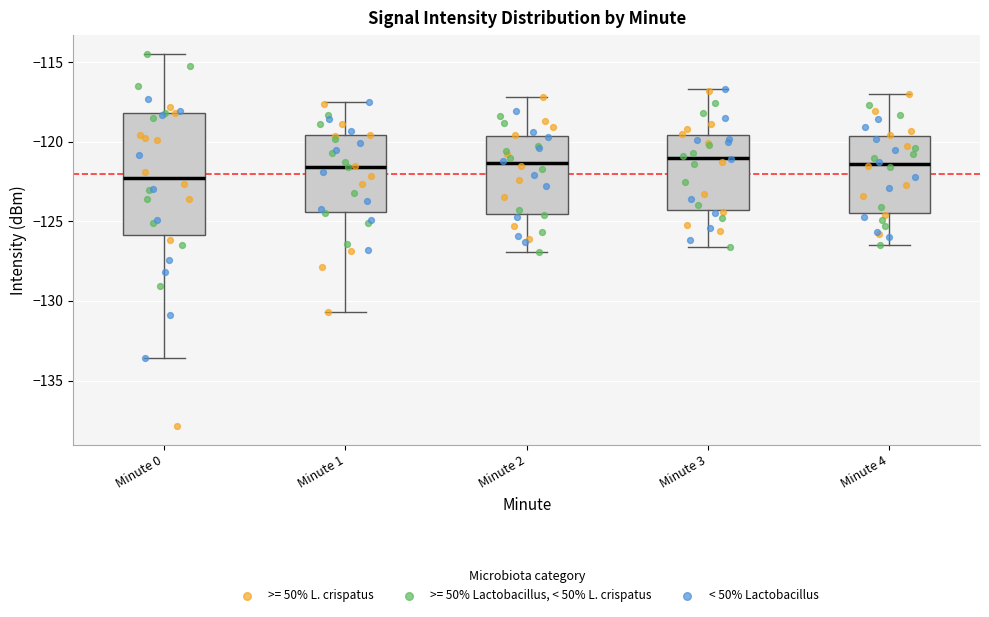

Reading left to right, transcribe this box plot: for each box, give where its median line is, the range the box spans, and where its two whiskers end, as read against the y-axis. The values are not printed on the chart, so give them approximately, as read against the axis.

Minute 0: median -122.5, box -126.0 to -118.0, whiskers -133.5 to -114.5
Minute 1: median -121.5, box -124.5 to -119.5, whiskers -130.5 to -117.5
Minute 2: median -121.5, box -124.5 to -119.5, whiskers -127.0 to -117.0
Minute 3: median -121.0, box -124.5 to -119.5, whiskers -126.5 to -116.5
Minute 4: median -121.5, box -124.5 to -119.5, whiskers -126.5 to -117.0